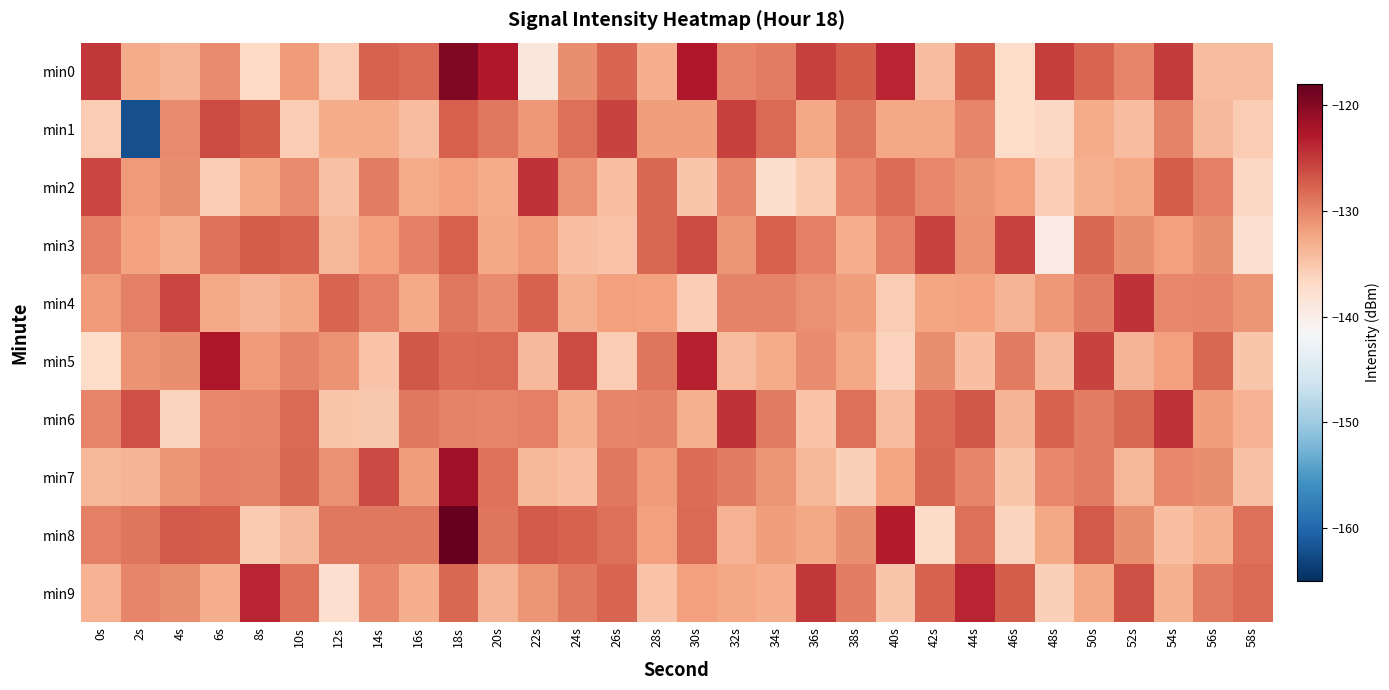

What is the difference between the highest and lowest values at 12s?

9.9